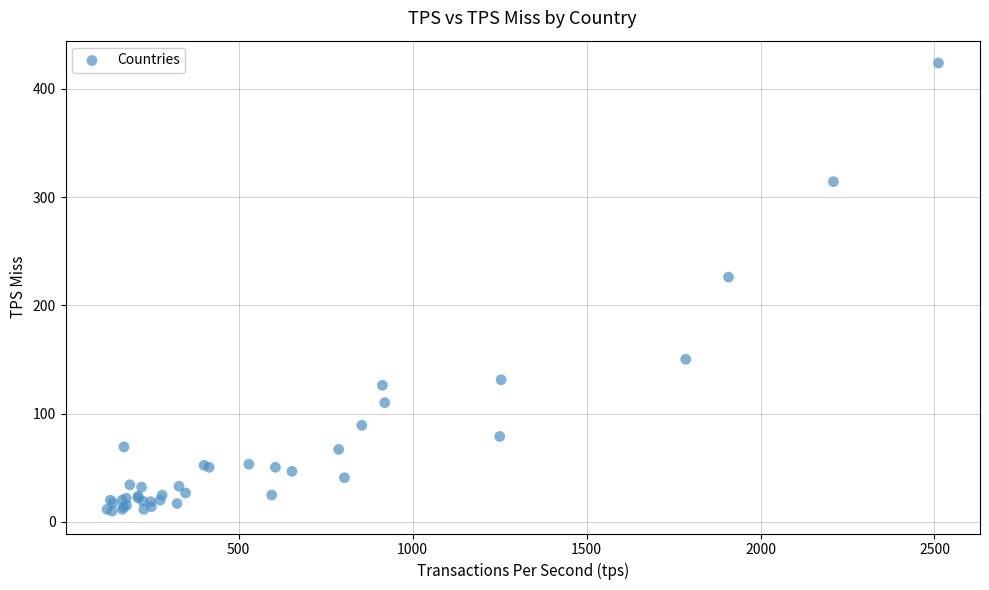

What Y value in the scatter plot is closest to 216?

226.1